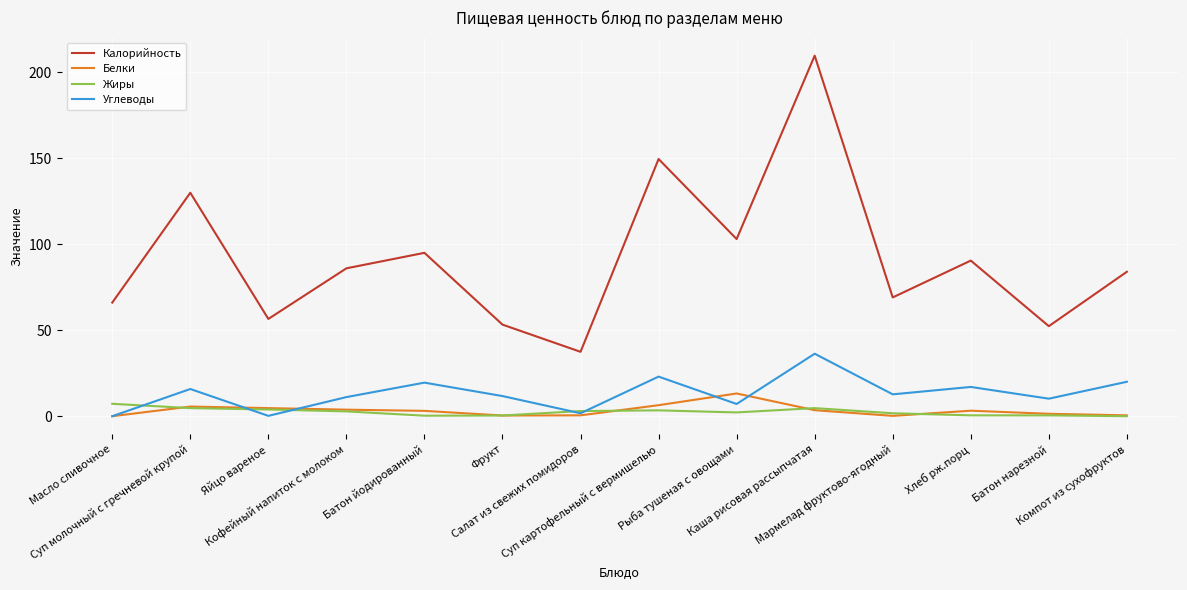

Which series has the largest total across all categories?

Калорийность